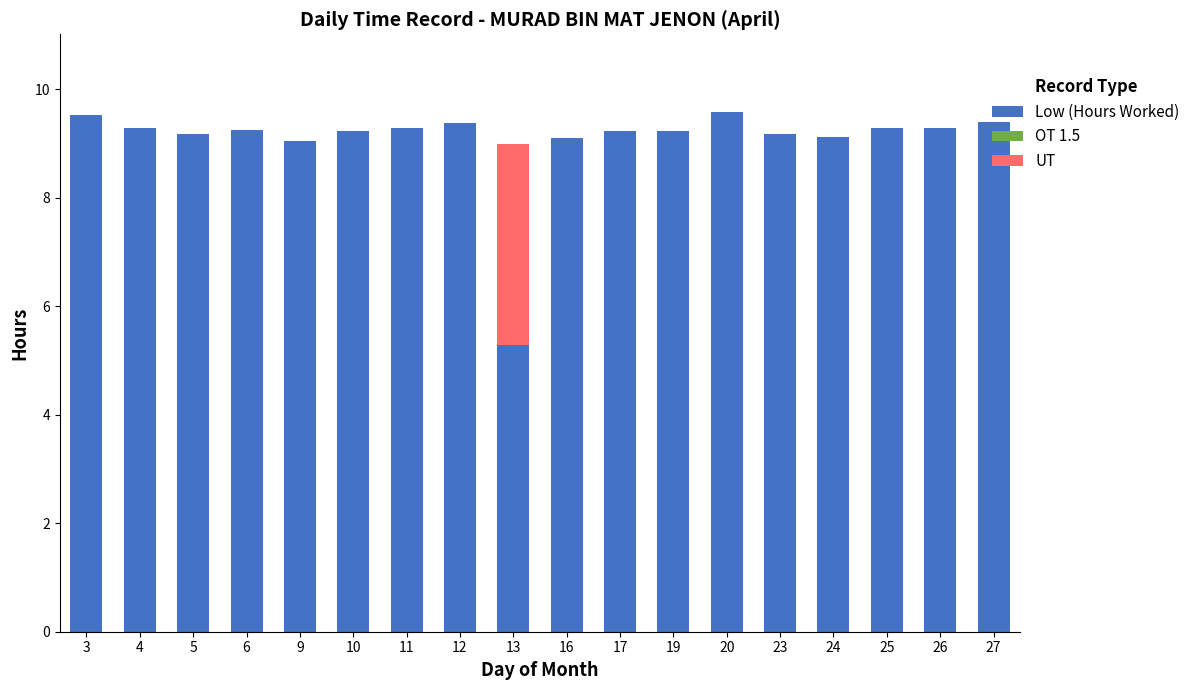

At which label does Low (Hours Worked) first exceed 9?

3